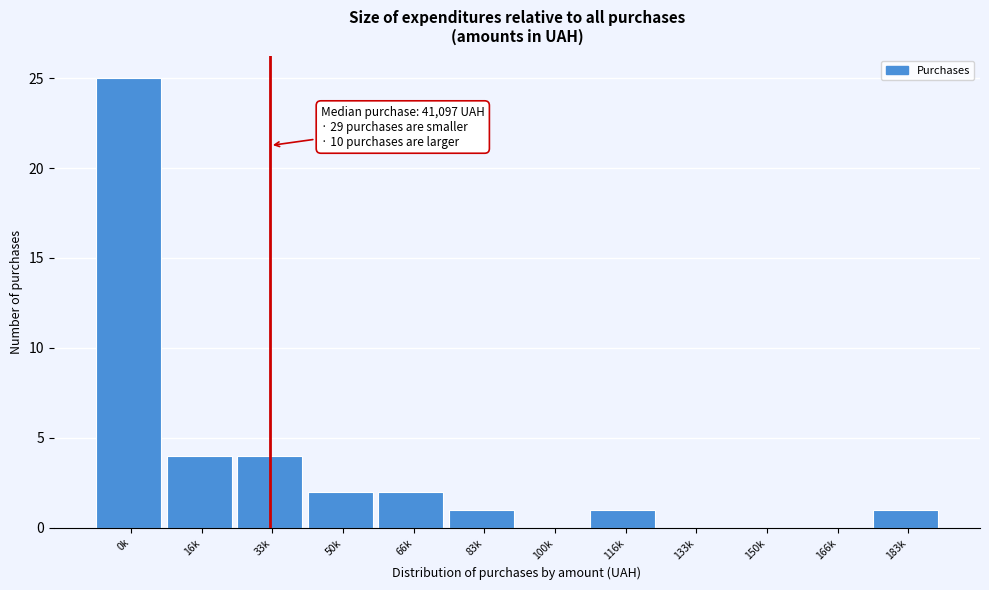

Reading right to left, list all the values displayed in this chart.

183k=1	166k=0	150k=0	133k=0	116k=1	100k=0	83k=1	66k=2	50k=2	33k=4	16k=4	0k=25